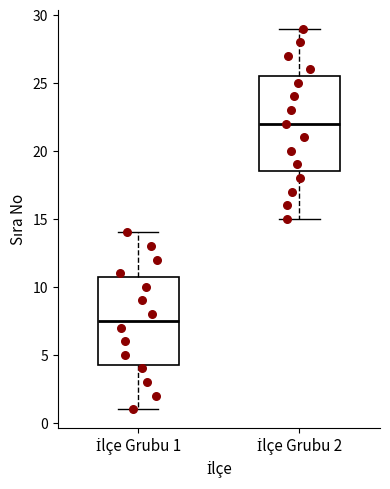

Reading left to right, transcribe this box plot: for each box, give where its median line is, the range the box spans, and where its two whiskers end, as read against the y-axis. The values are not printed on the chart, so give them approximately, as read against the axis.

İlçe Grubu 1: median 7.5, box 4.5 to 11.0, whiskers 1.0 to 14.0
İlçe Grubu 2: median 22.0, box 18.5 to 25.5, whiskers 15.0 to 29.0